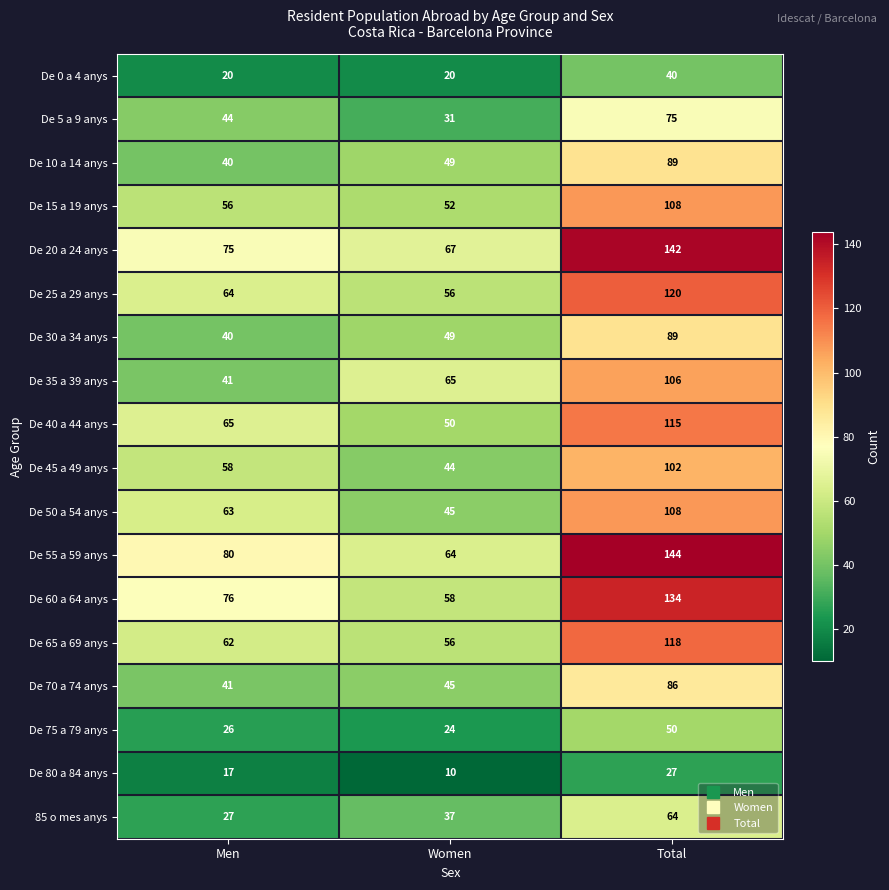

The value of De 45 a 49 anys at Men is 58. True or false?

True